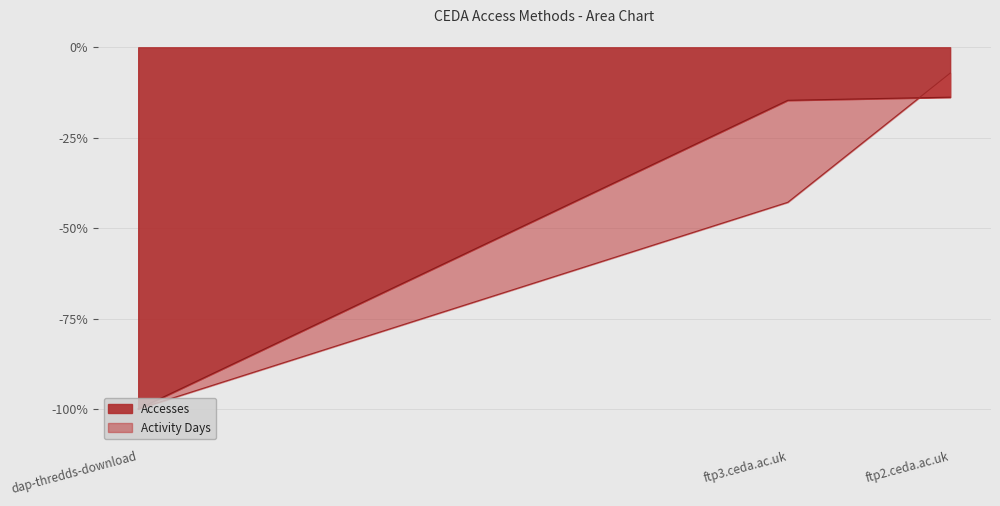

What is the difference between the maximum and minimum values in the Accesses series?

0.9